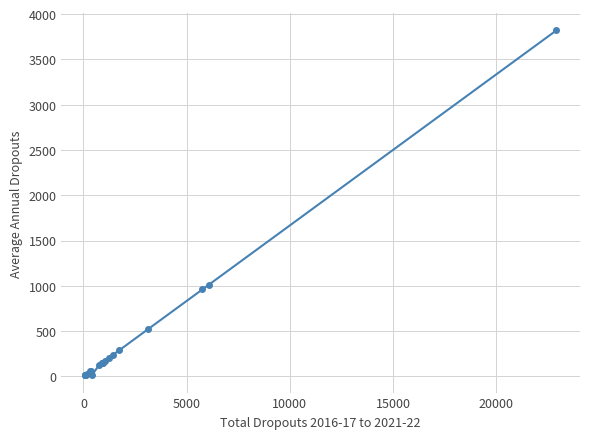

What is the value of the 10th point from the left?

146.7